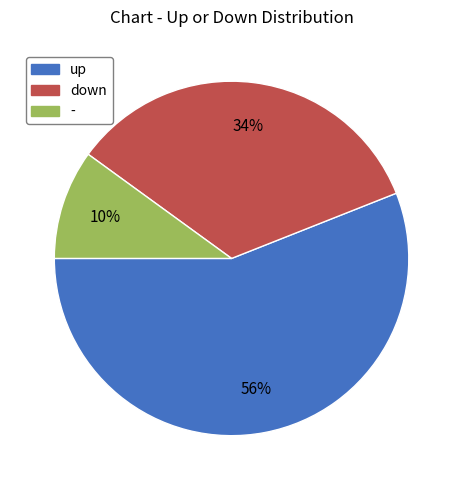

Does up account for over 50% of the chart?

Yes